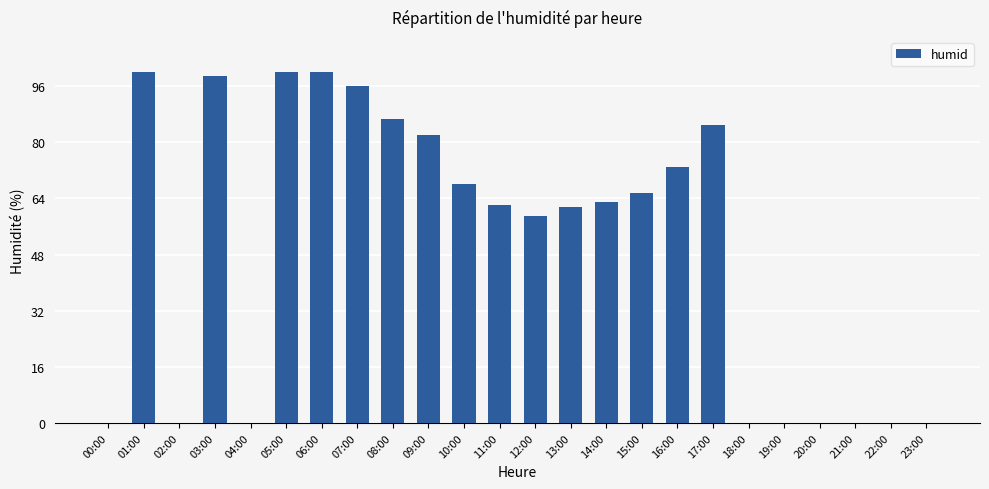

What is the maximum value shown in the chart?

100.0